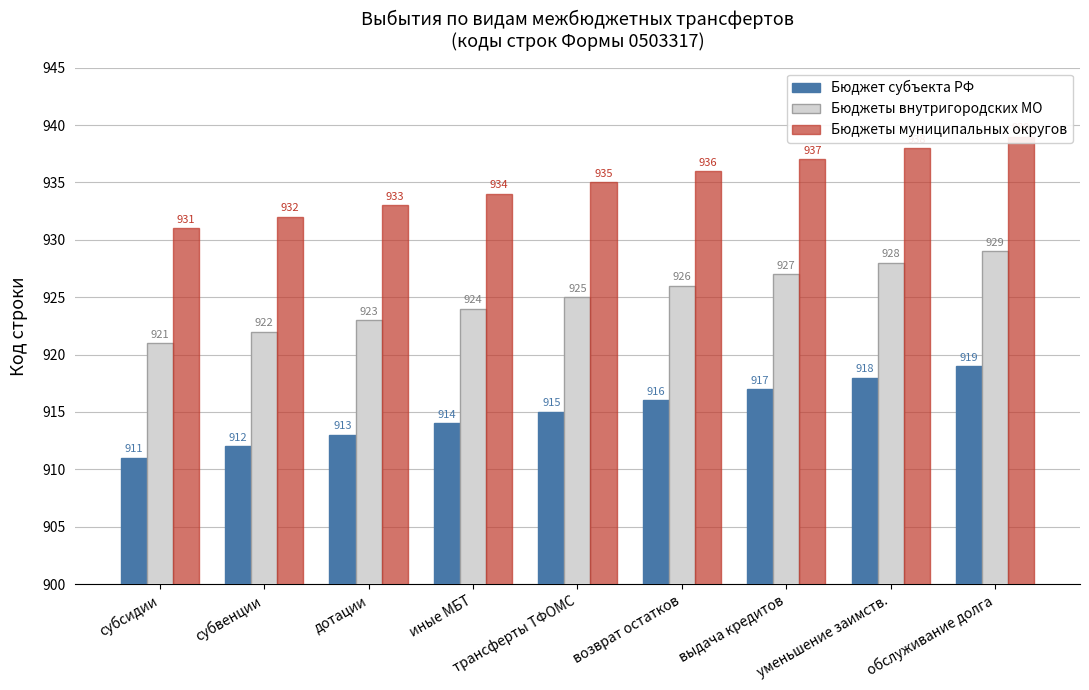

Read the Бюджет субъекта РФ value at субсидии.

911